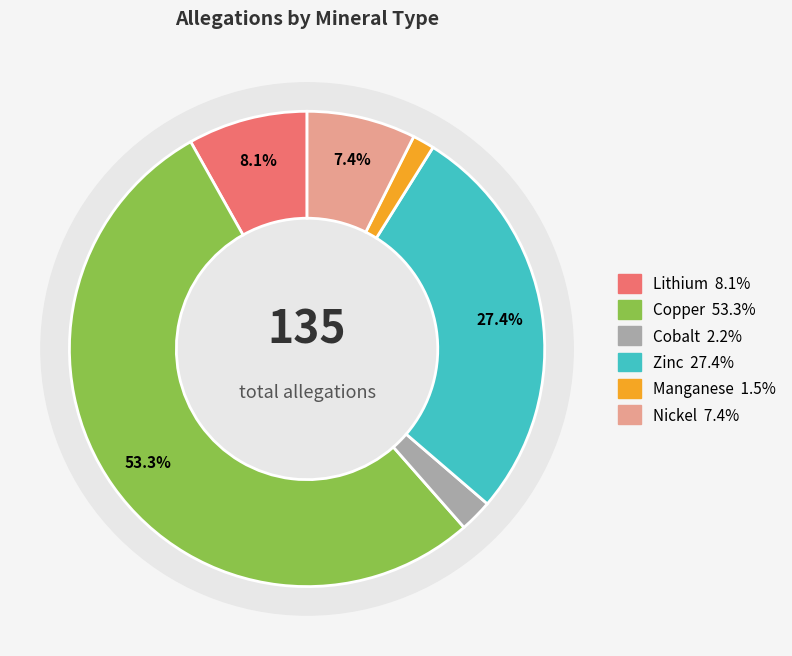

Count the number of slices in the pie.

6